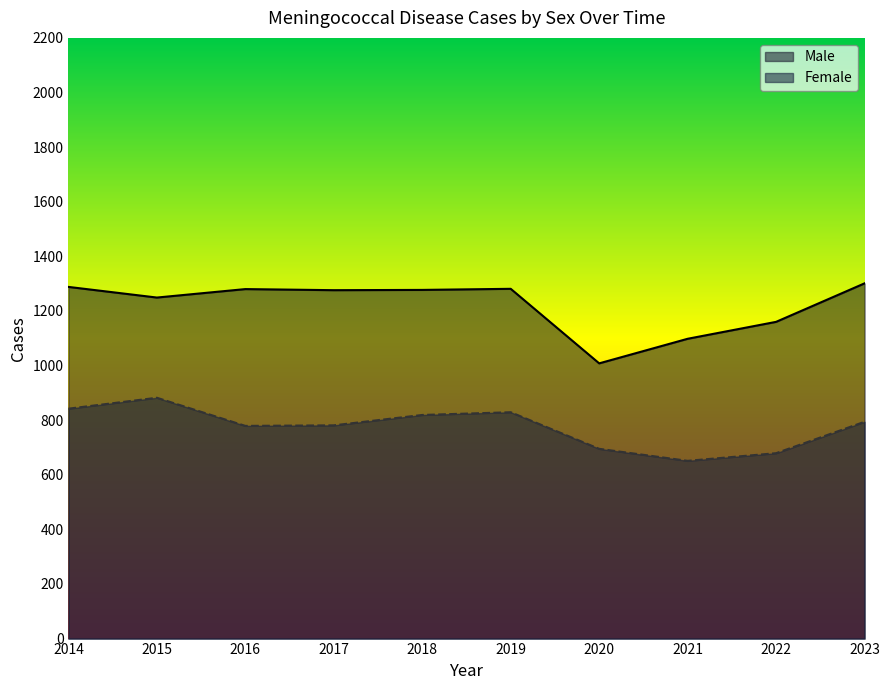

How many series are shown in this chart?

2